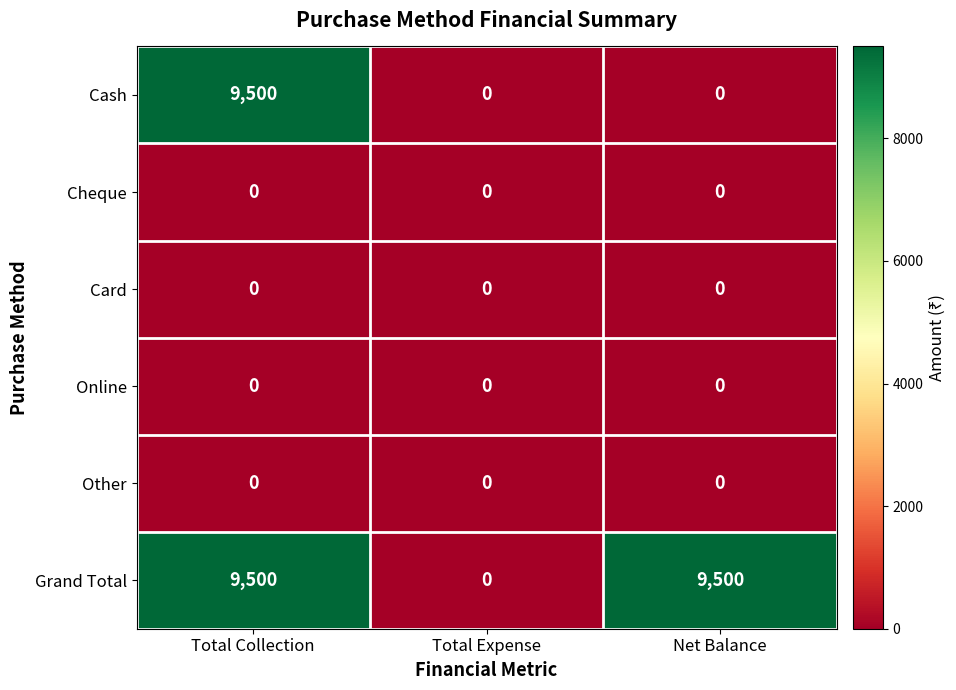

Which series has the largest total across all categories?

Grand Total